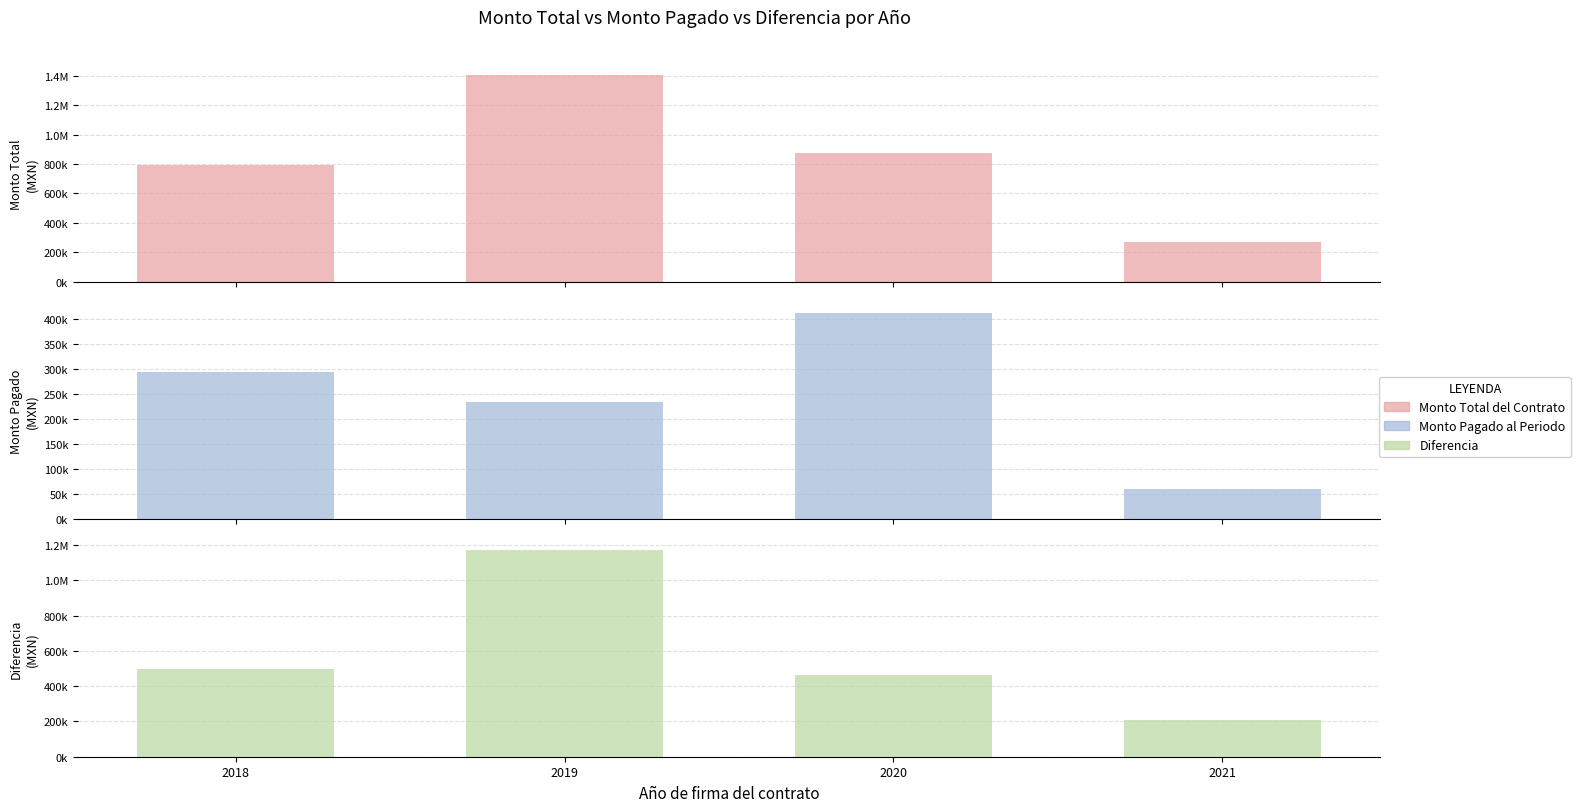

Reading left to right, transcribe all the data shown in this chart.

Monto Total del Contrato: 792000	1404000	876000	270000
Monto Pagado al Periodo: 294000	234000	412000	60000
Diferencia: 498000	1170000	464000	210000